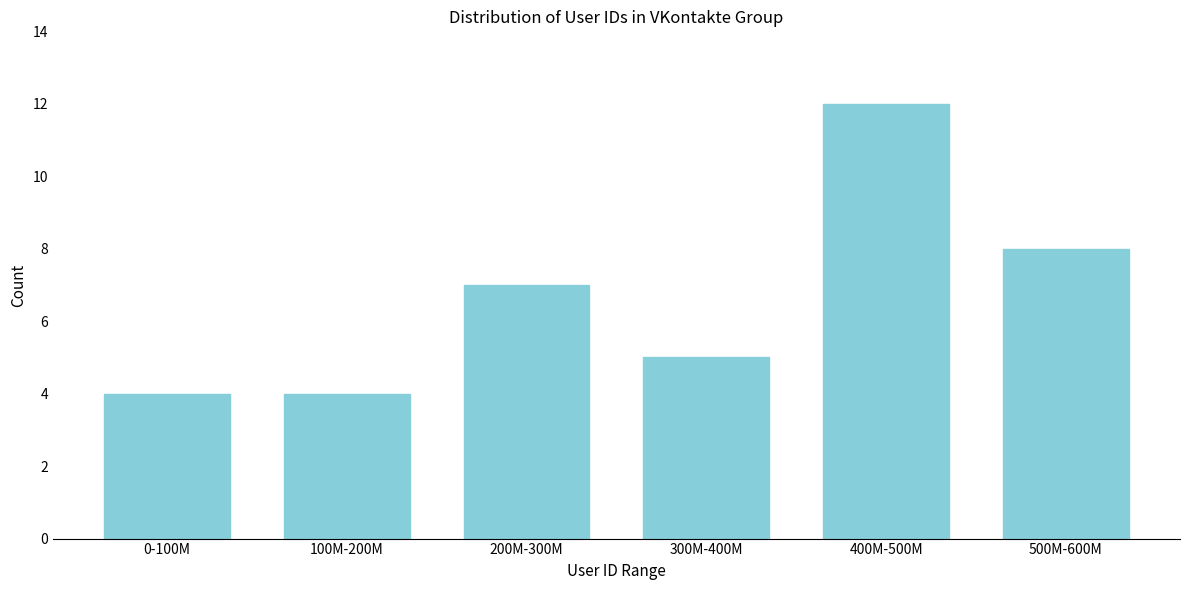

Reading left to right, list all the values displayed in this chart.

0-100M=4	100M-200M=4	200M-300M=7	300M-400M=5	400M-500M=12	500M-600M=8